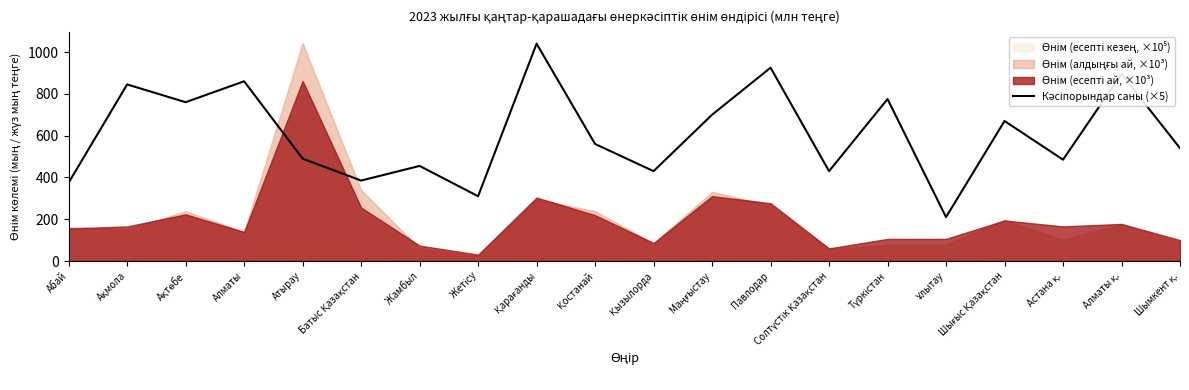

True or false: there are more than 2 points higher than both neighbors.

True